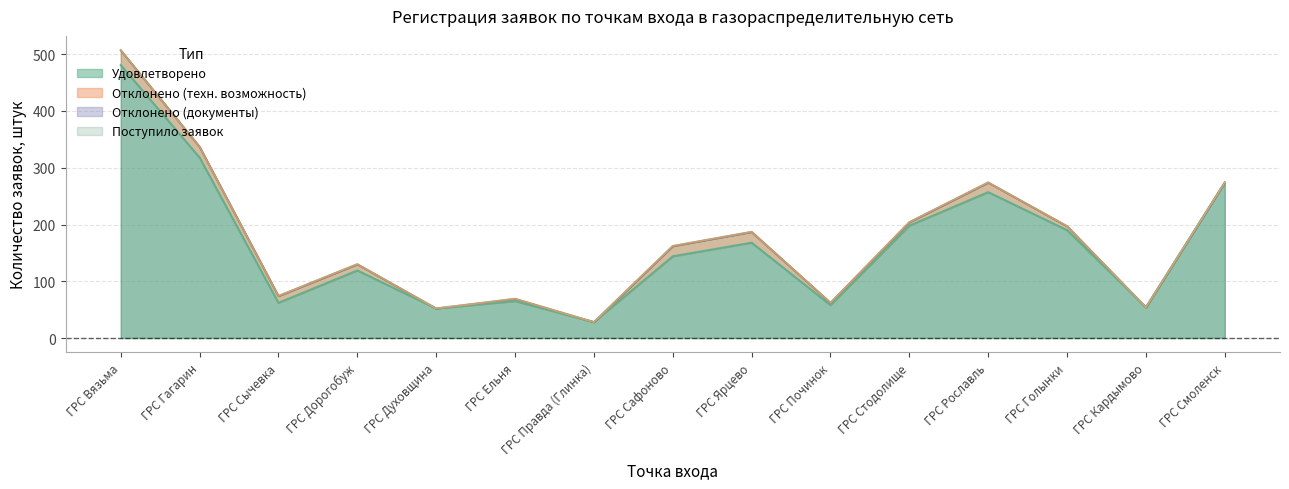

How many interior local peaks does the Поступило заявок series have?

4